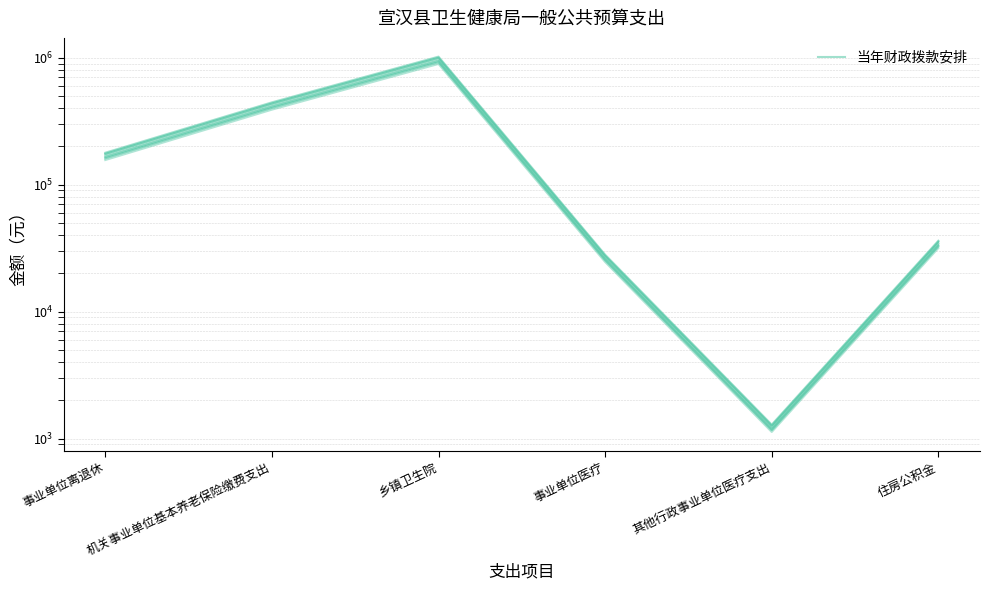

What is the label of the 6th point from the right?

事业单位离退休